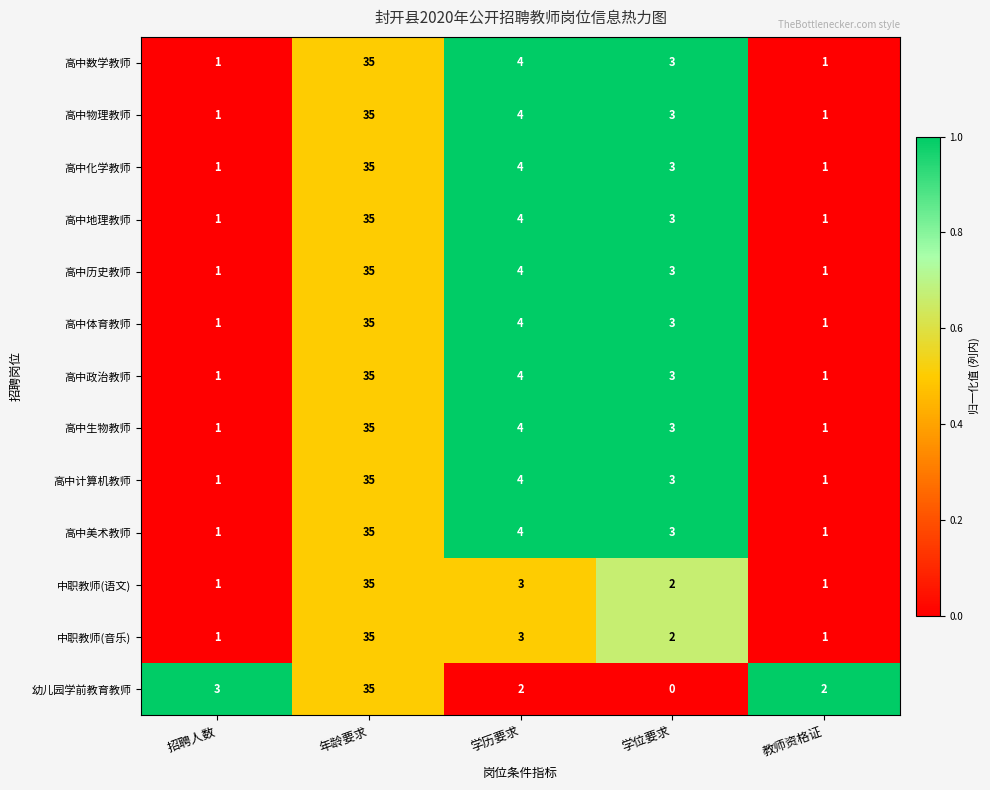

At which label is 中职教师(语文) closest to 18?

学历要求